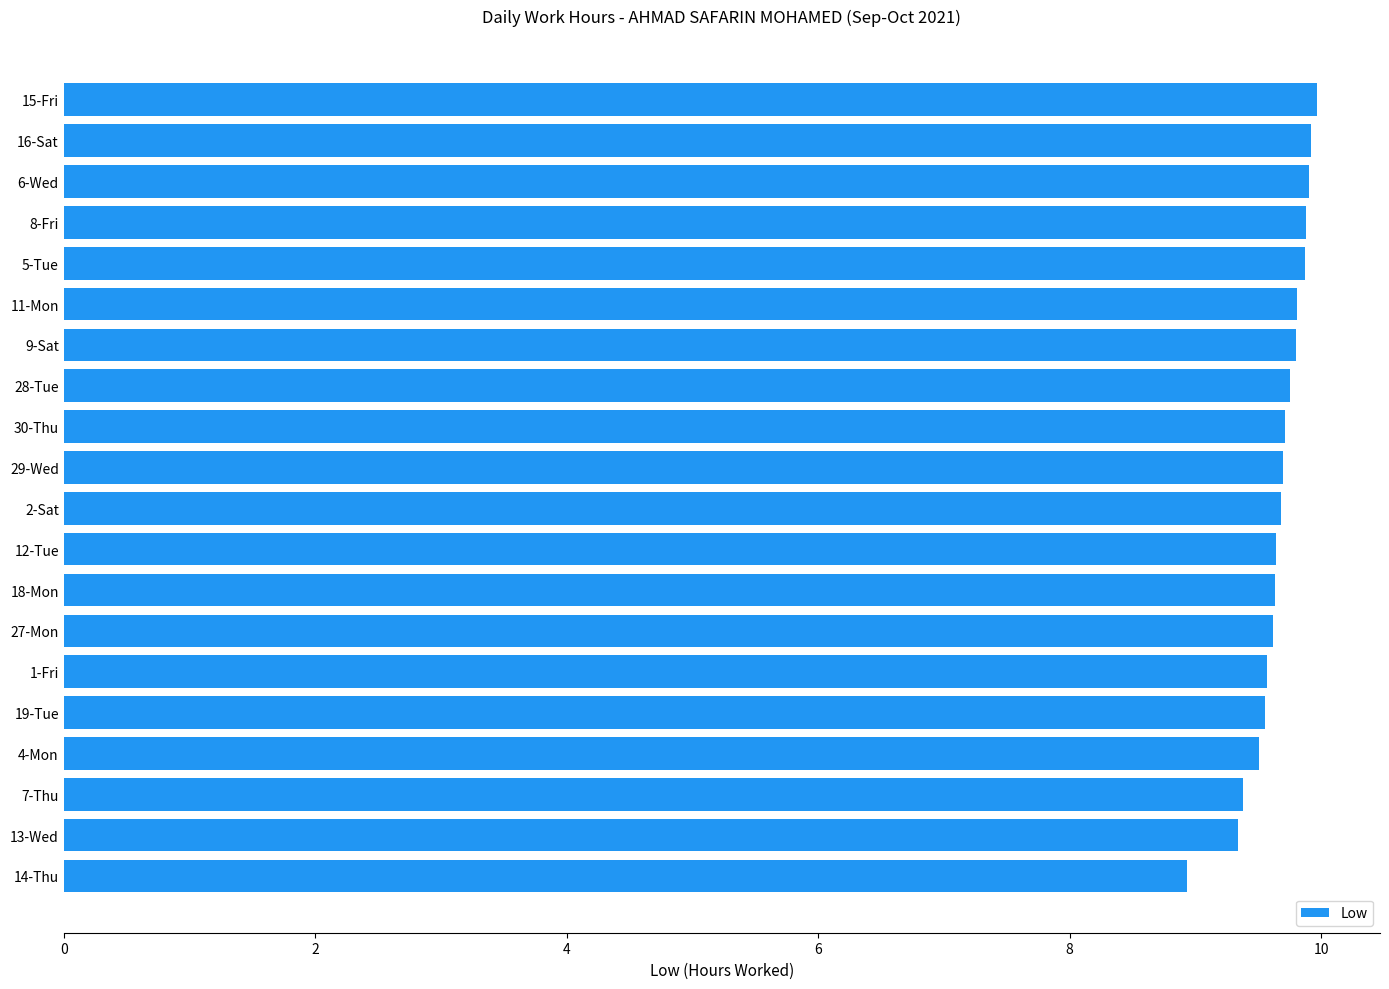

Does the chart contain any negative values?

No